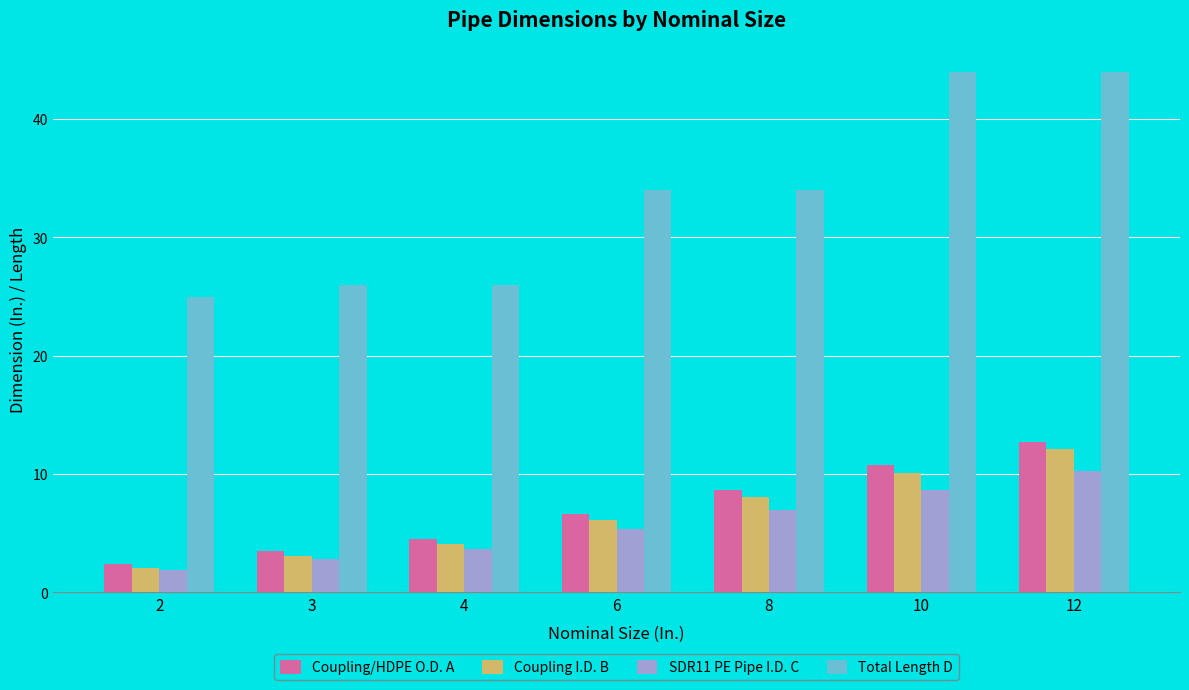

At how many categories does at least one series exceed 27?

4